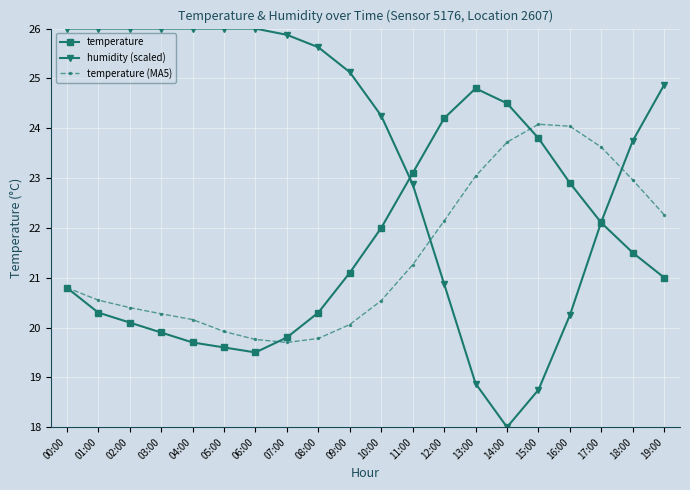

At which label does humidity (scaled) reach its minimum?

14:00